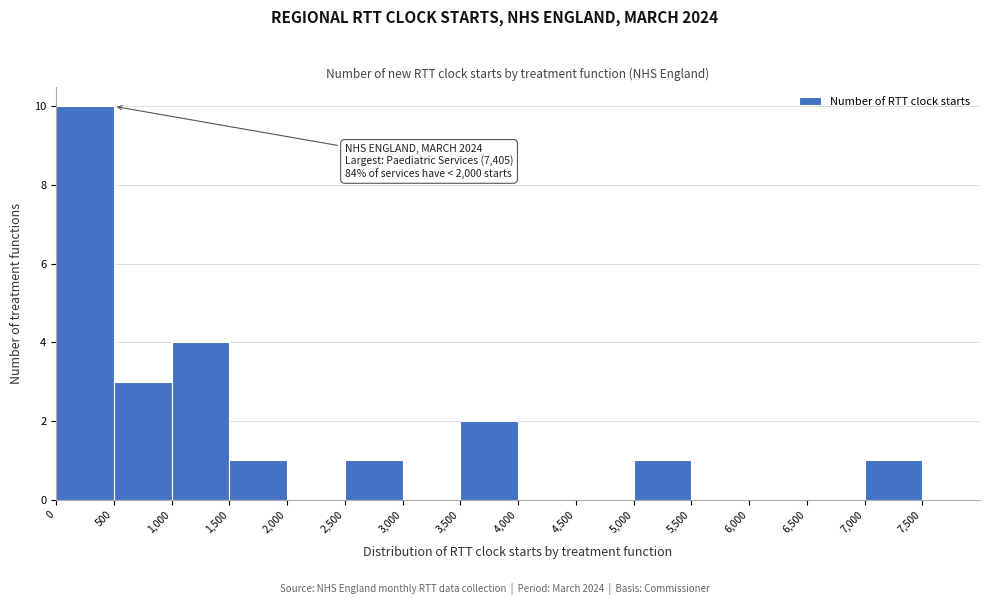

Over which range of the x-axis is the bar tallest?

0 to 500